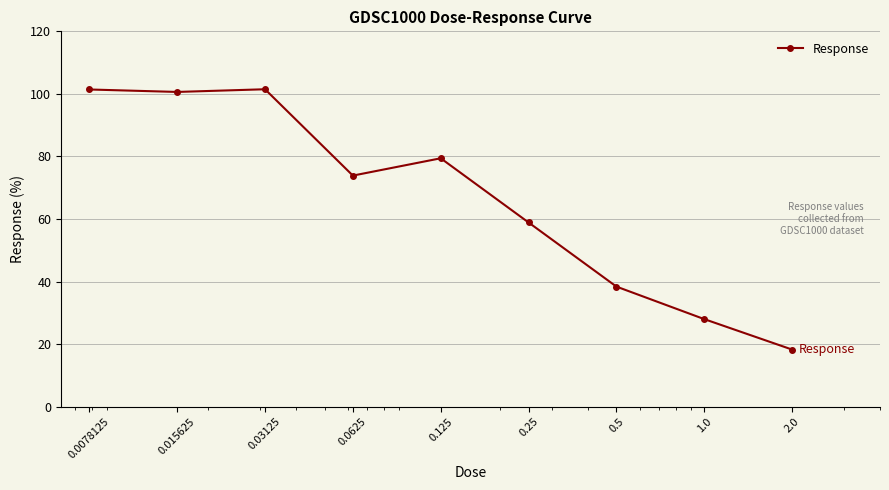

What is the smallest value displayed?

18.3